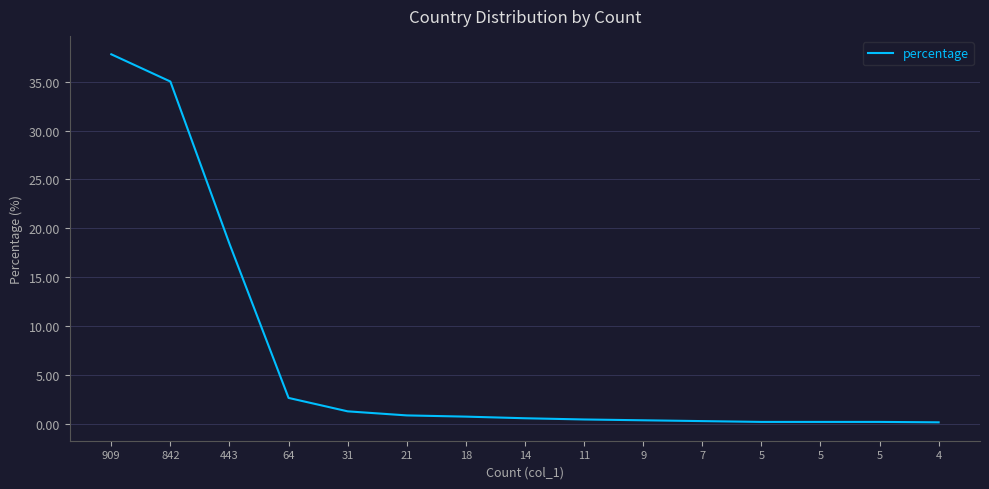

Reading right to left, list all the values displayed in this chart.

4=0.2	5=0.2	5=0.2	5=0.2	7=0.3	9=0.4	11=0.5	14=0.6	18=0.7	21=0.9	31=1.3	64=2.7	443=18.4	842=35.0	909=37.8